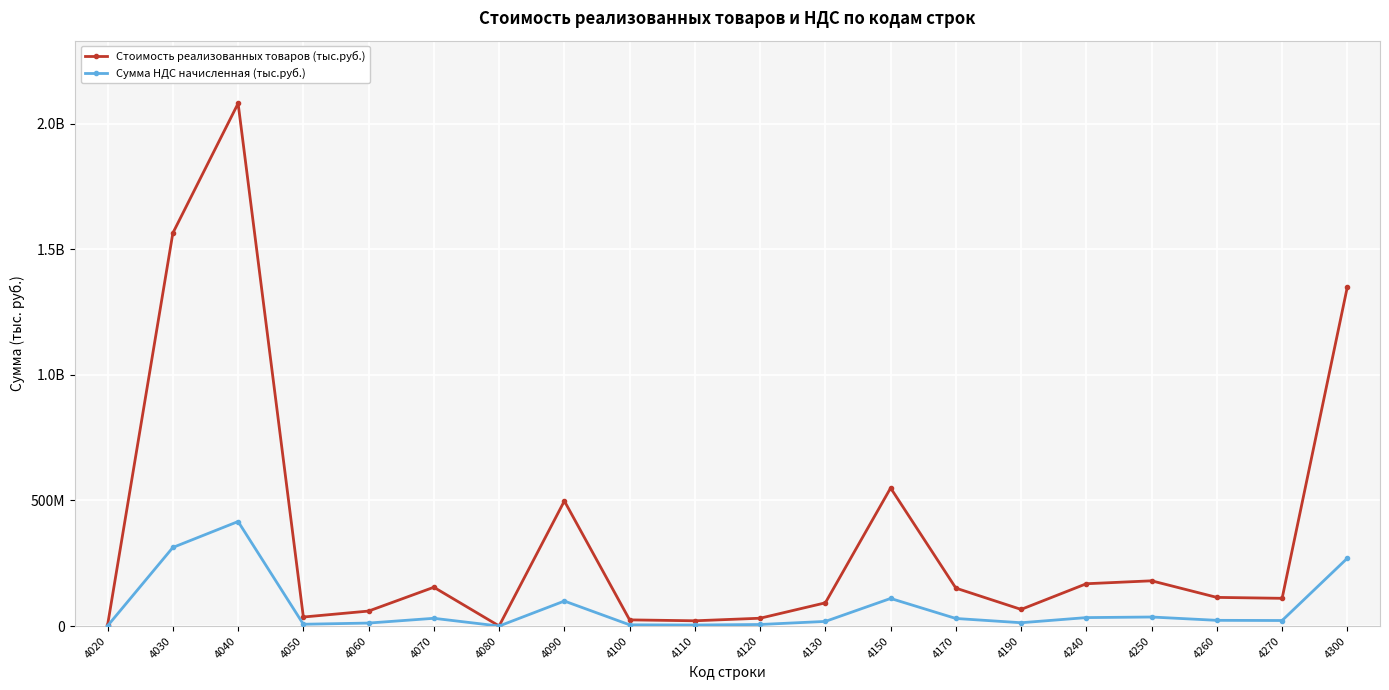

What is the value of the Сумма НДС начисленная (тыс.руб.) point at the 6th from the left?

30896469